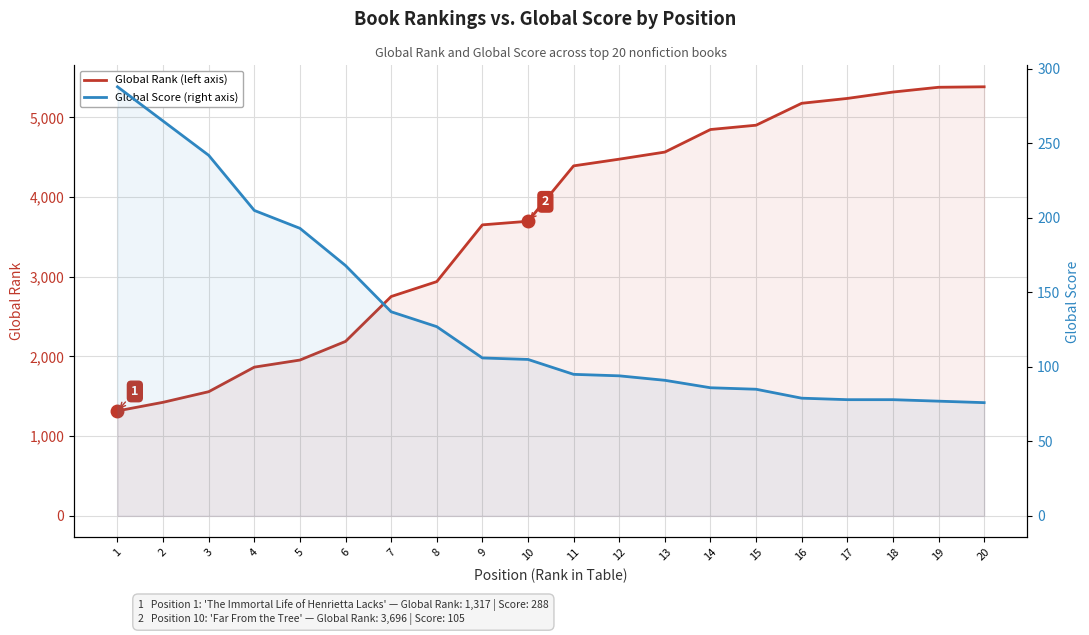

What is the difference between the second highest and minimum values in the Global Rank (left axis) series?

4060